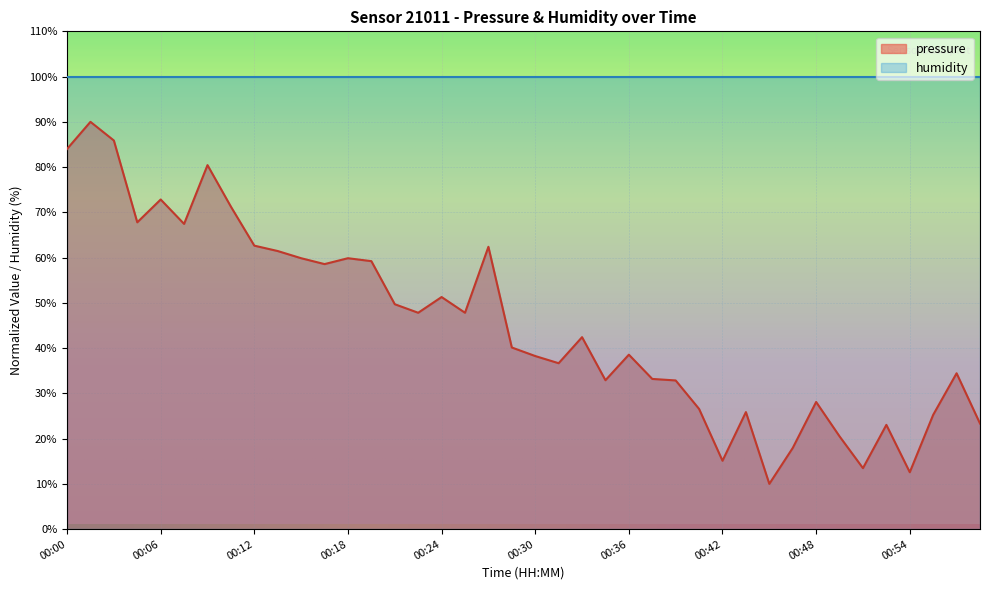

What is the change in value from 00:39 to 00:50?

-12.4